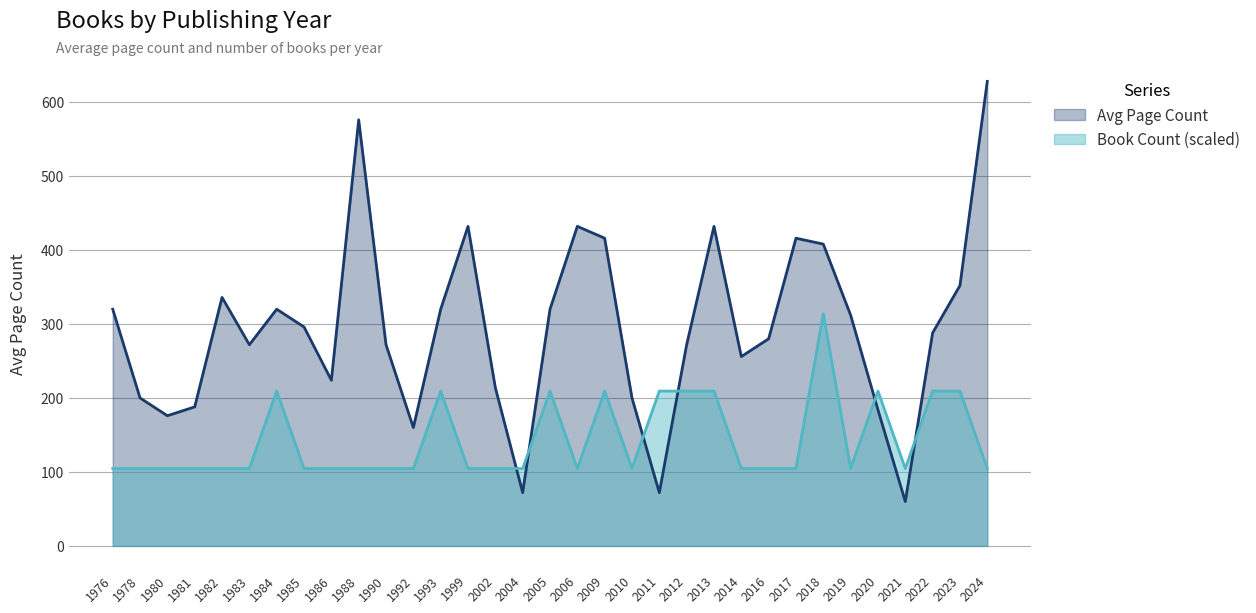

At which category is the sum across all series the highest?

2024